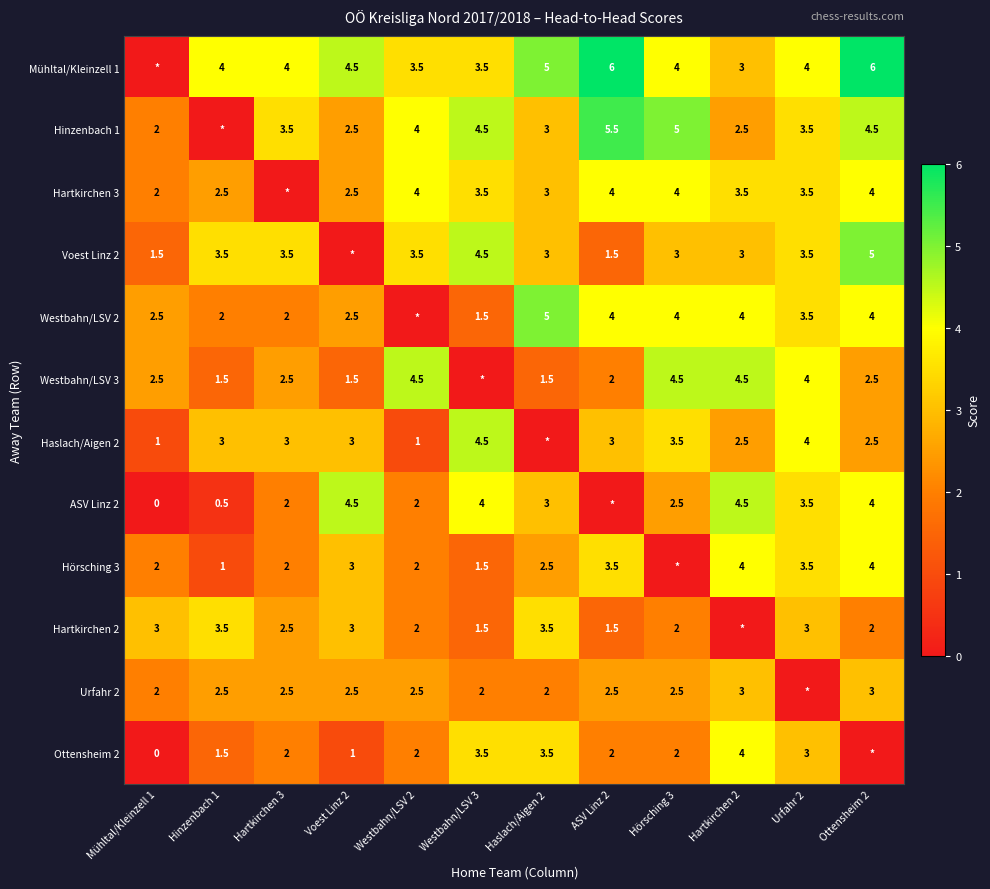

What is the difference between the Hörsching 3 values at Mühltal/Kleinzell 1 and Ottensheim 2?

2.0